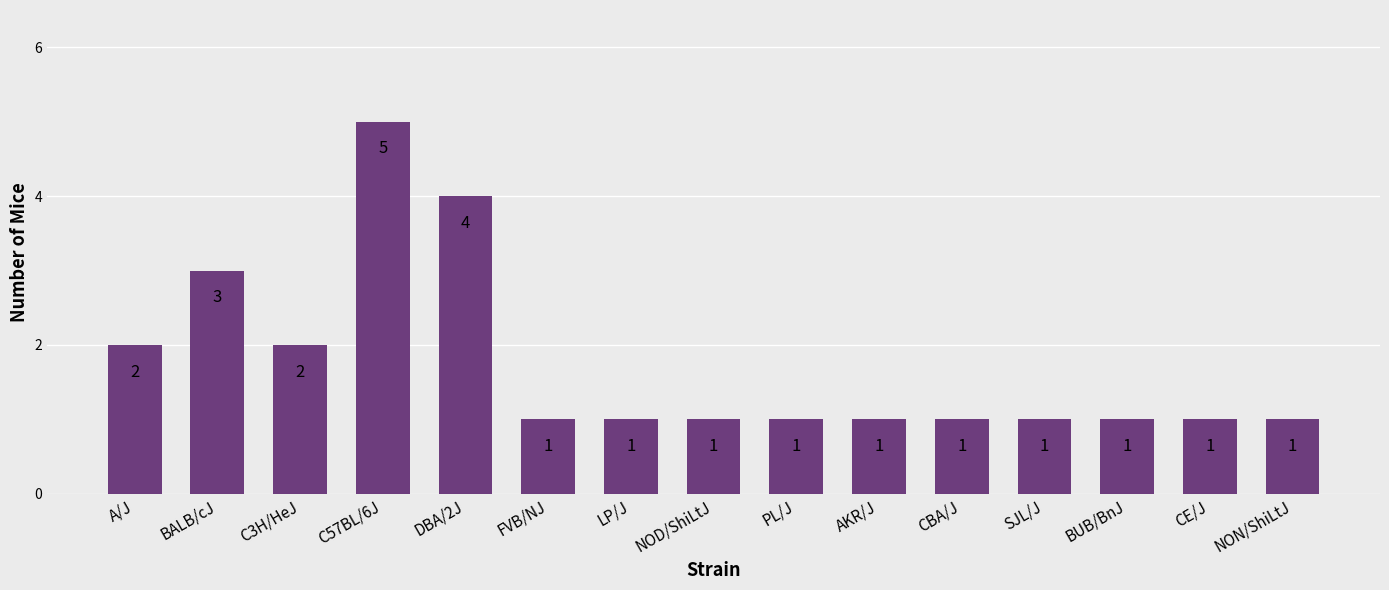

How many bars are there in total?

15